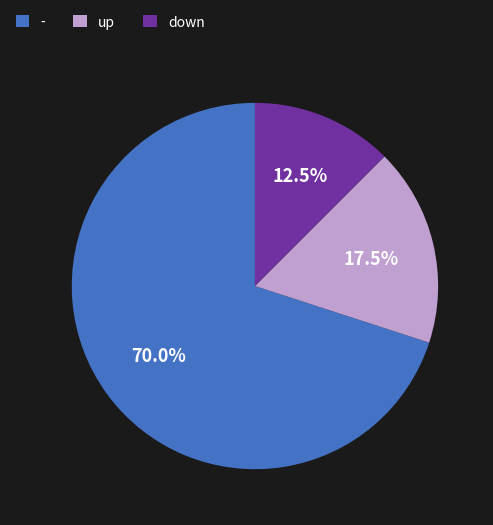

Rank the categories by value from lowest to highest.

down, up, -